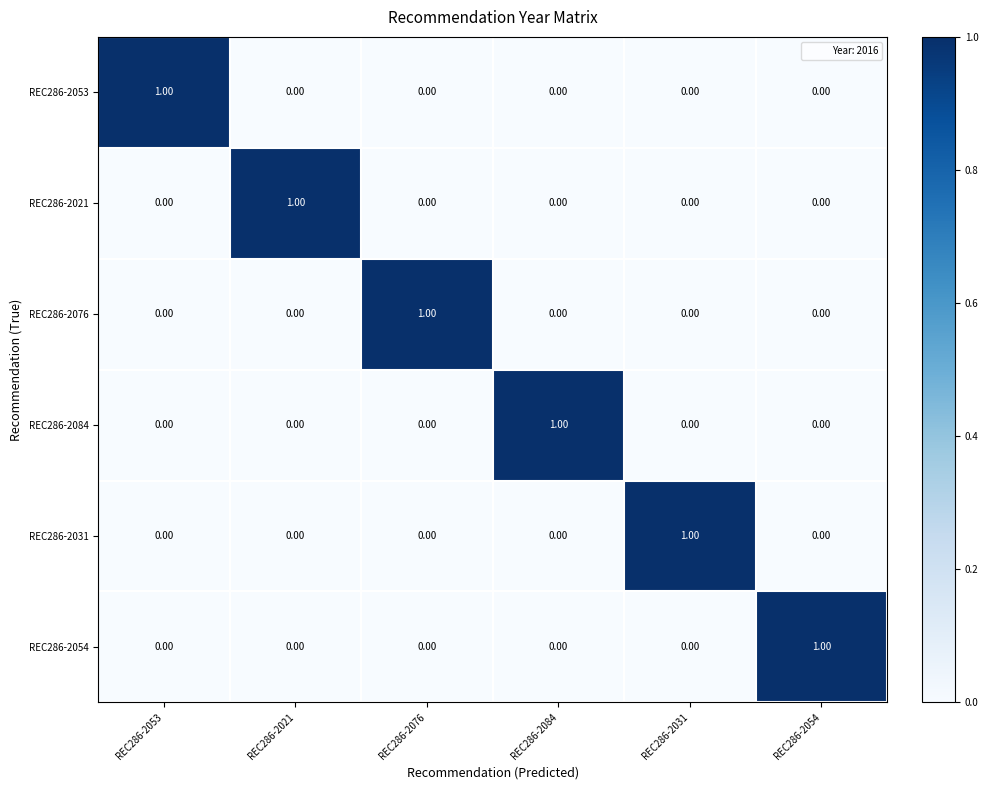

At how many categories does at least one series exceed 0?

6